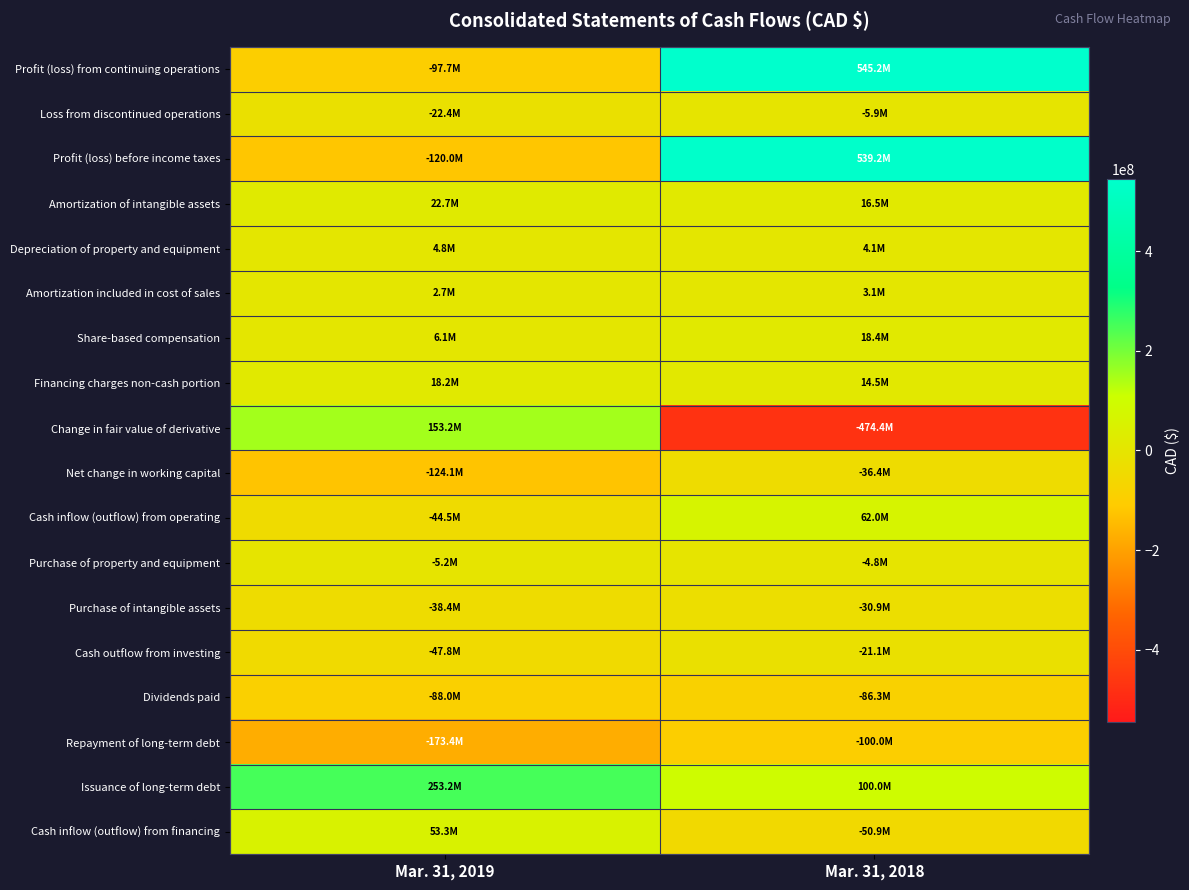

At Mar. 31, 2018, list the series in order from smallest to largest.

Change in fair value of derivative, Repayment of long-term debt, Dividends paid, Cash inflow (outflow) from financing, Net change in working capital, Purchase of intangible assets, Cash outflow from investing, Loss from discontinued operations, Purchase of property and equipment, Amortization included in cost of sales, Depreciation of property and equipment, Financing charges non-cash portion, Amortization of intangible assets, Share-based compensation, Cash inflow (outflow) from operating, Issuance of long-term debt, Profit (loss) before income taxes, Profit (loss) from continuing operations